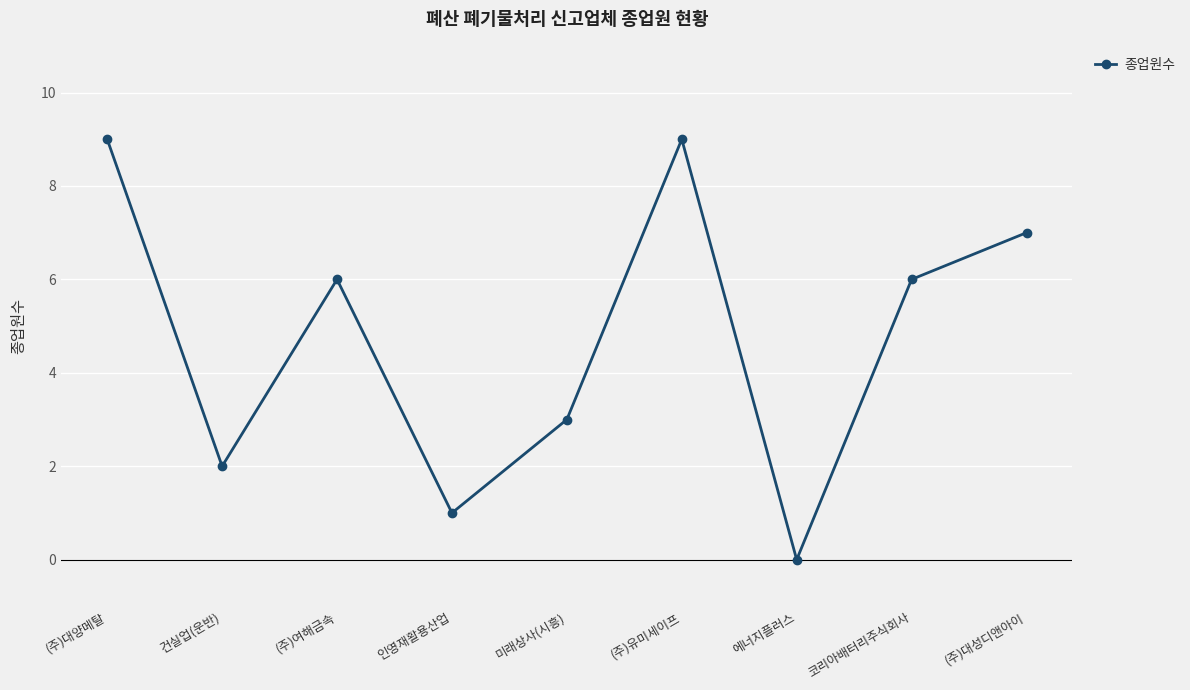

Is it true that the value at (주)여해금속 is 1?

False